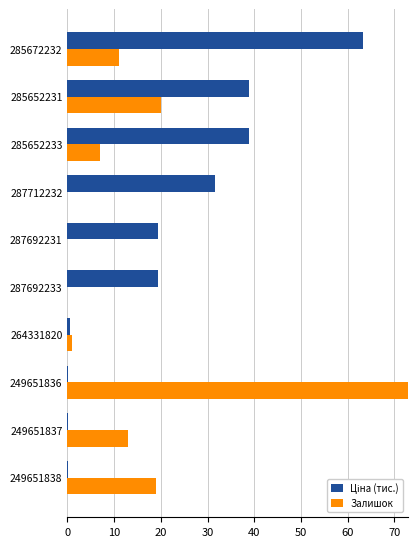

What is the maximum value for Залишок?

145.0